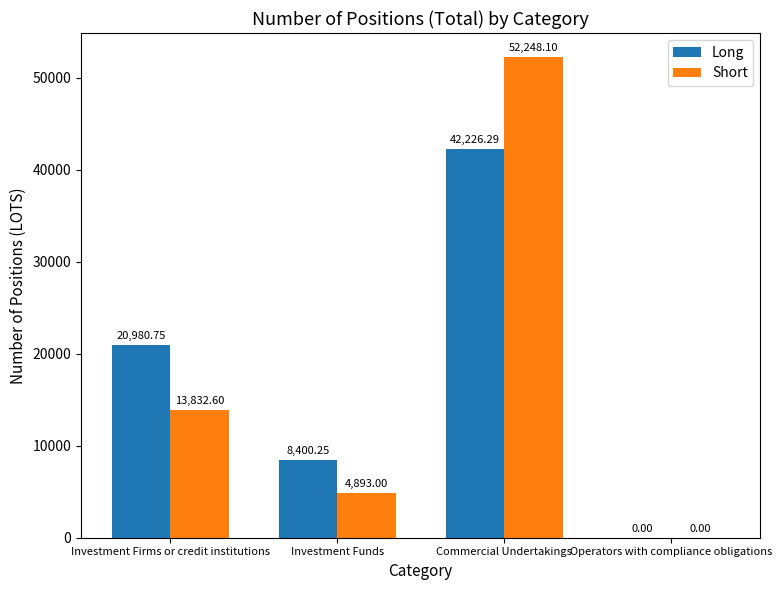

Is the value of Short at Commercial Undertakings greater than the value of Long at Investment Firms or credit institutions?

Yes